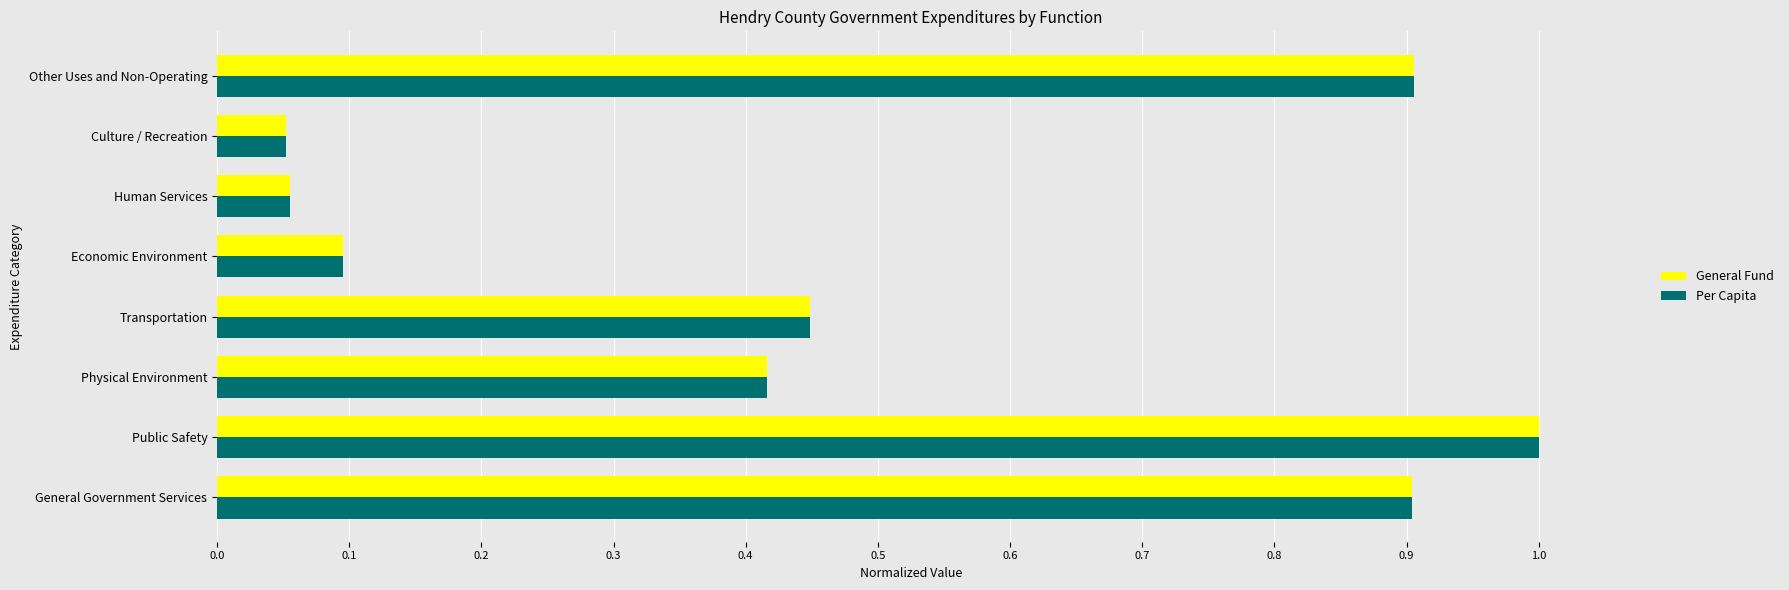

True or false: Per Capita has a value of 0.9 at General Government Services.

True